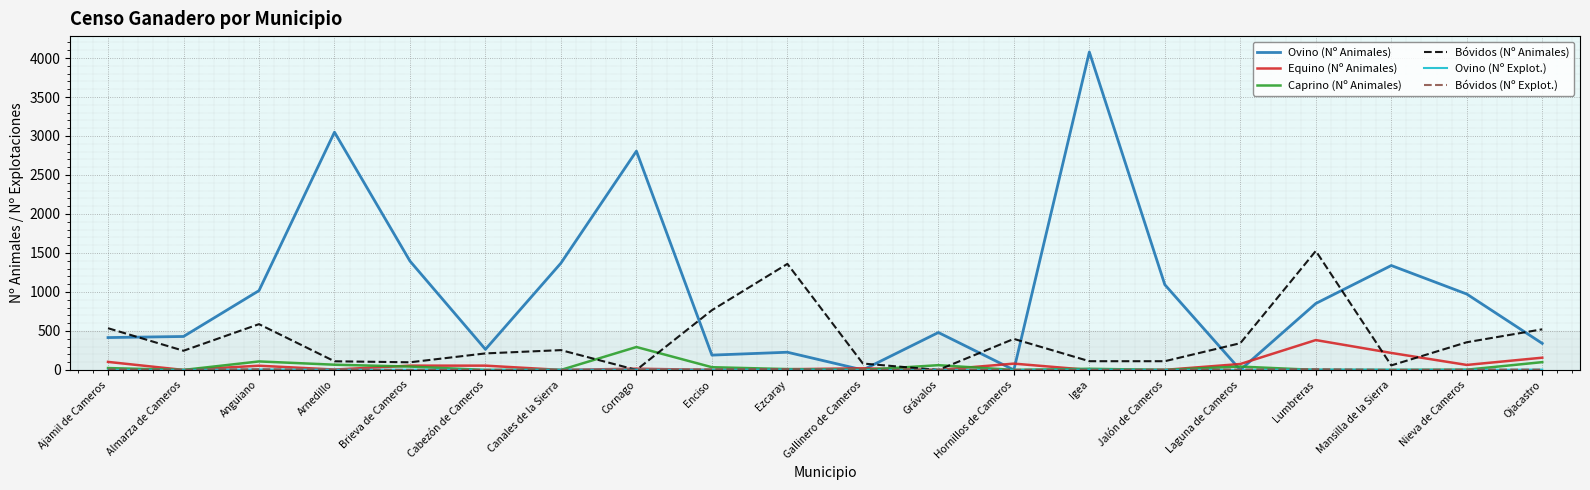

What is the greatest value displayed?

4077